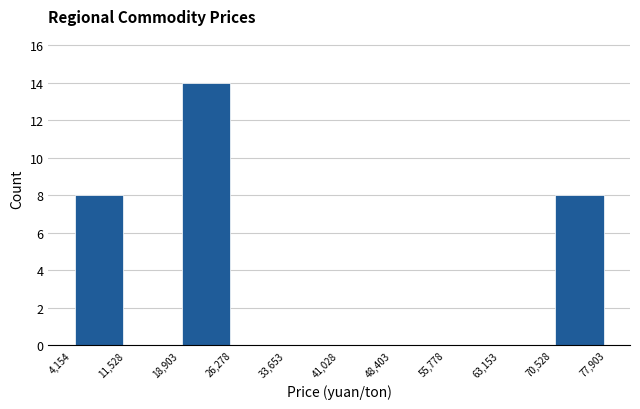

Reading left to right, list every bar in this chart as the range it spans on the x-axis followed by its height. The values are not printed on the chart, so give them approximately, as read against the axis.

4,154 to 11,528: 8
11,528 to 18,903: 0
18,903 to 26,278: 14
26,278 to 33,653: 0
33,653 to 41,028: 0
41,028 to 48,403: 0
48,403 to 55,778: 0
55,778 to 63,153: 0
63,153 to 70,528: 0
70,528 to 77,903: 8